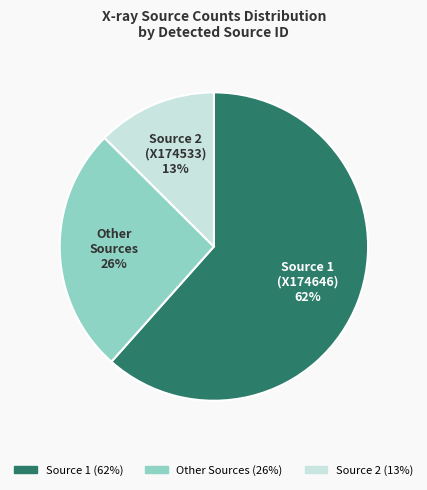

To the nearest percent, what is the difference between the largest and smallest slice percentages?

49%